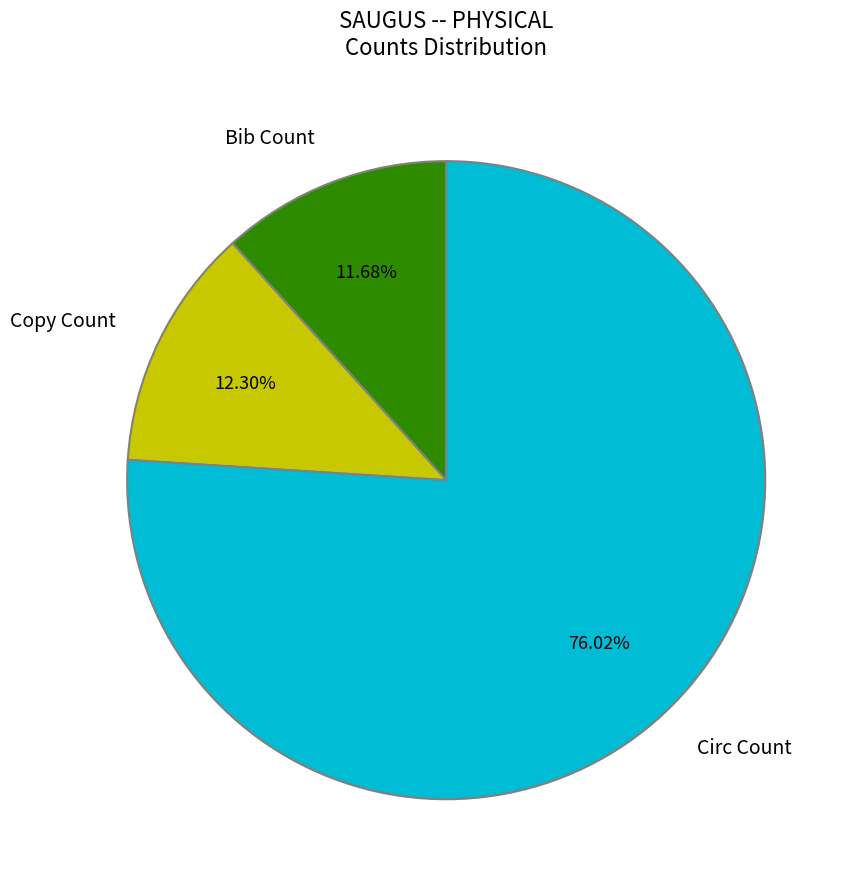

Combined, do Circ Count and Copy Count account for over 50%?

Yes